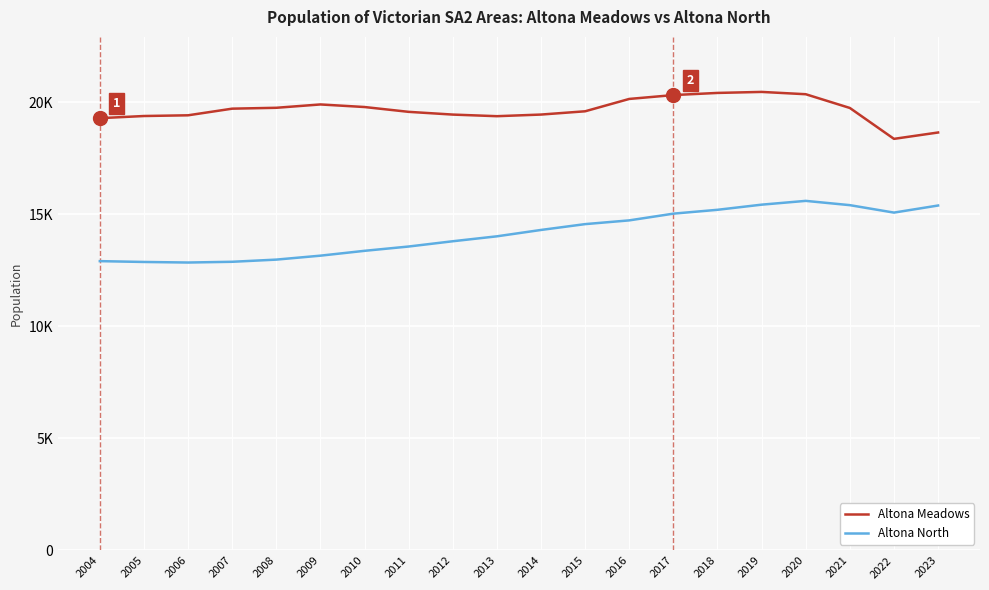

Is this an area chart (filled region under the line)?

No